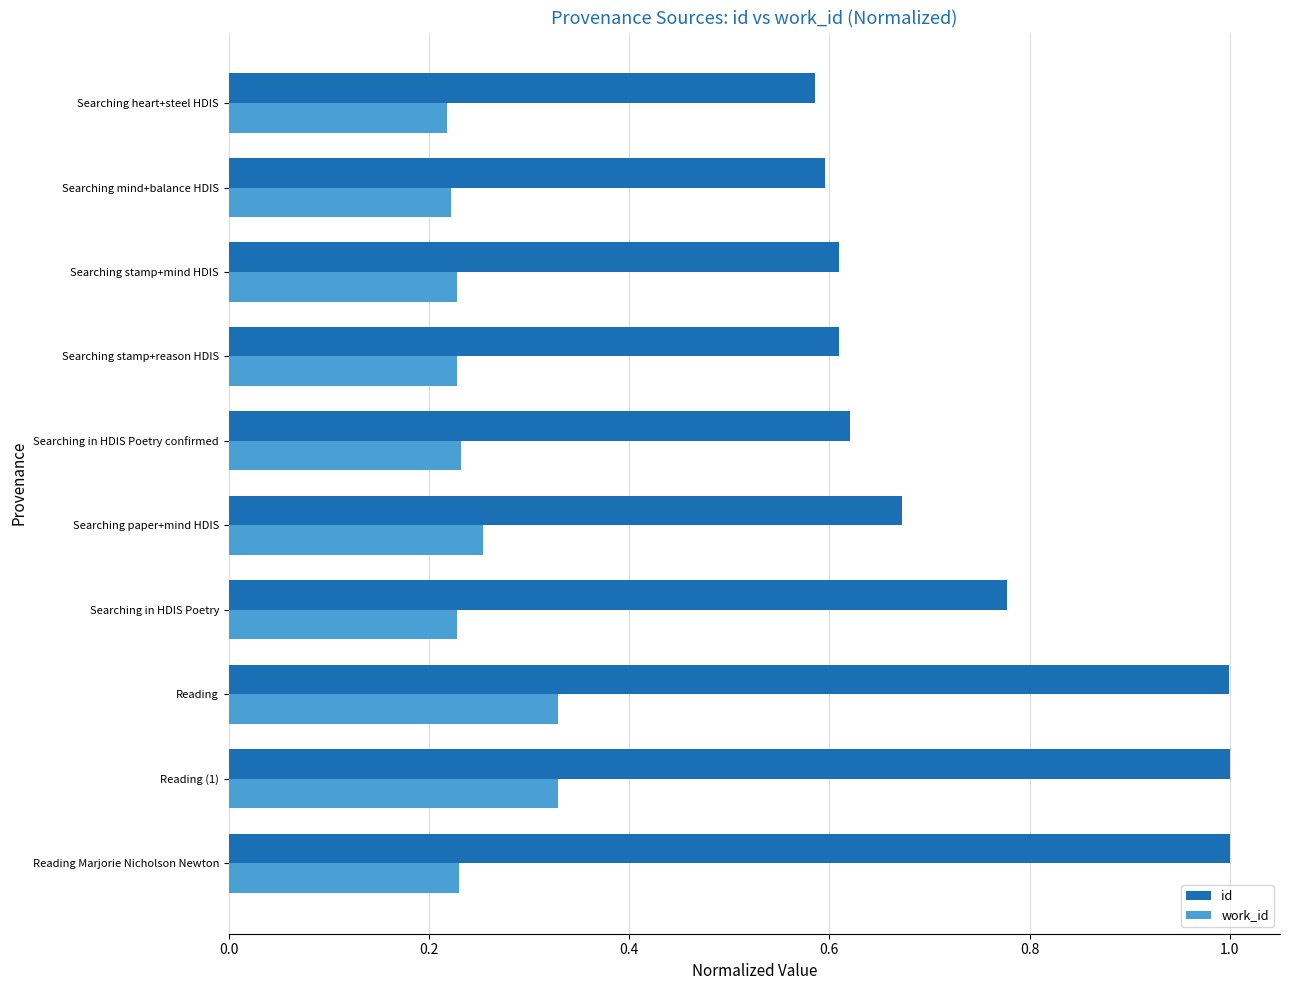

What value does the id series have at Reading Marjorie Nicholson Newton?

1.0